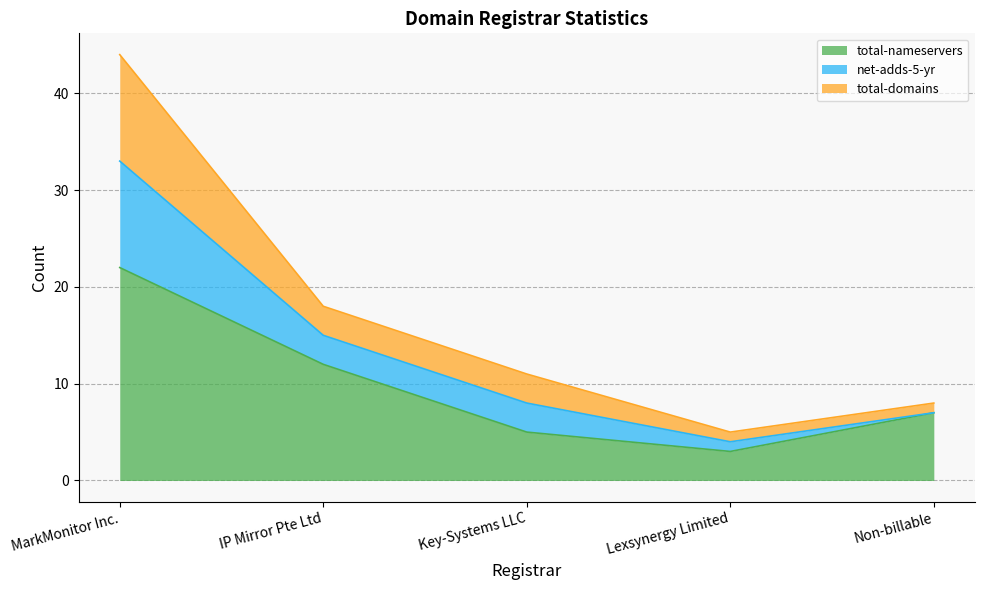

What position from the right is Non-billable?

1